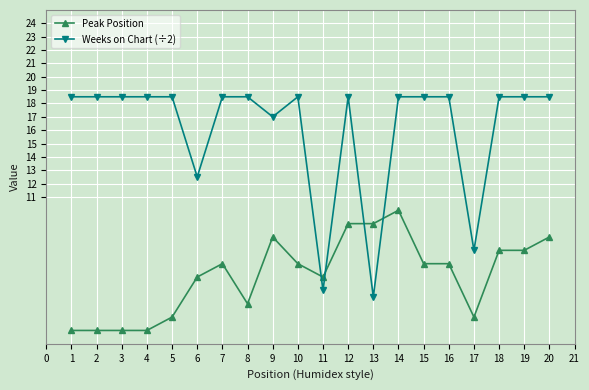

Rank the series by their average value, from highest to lowest.

Weeks on Chart (÷2), Peak Position